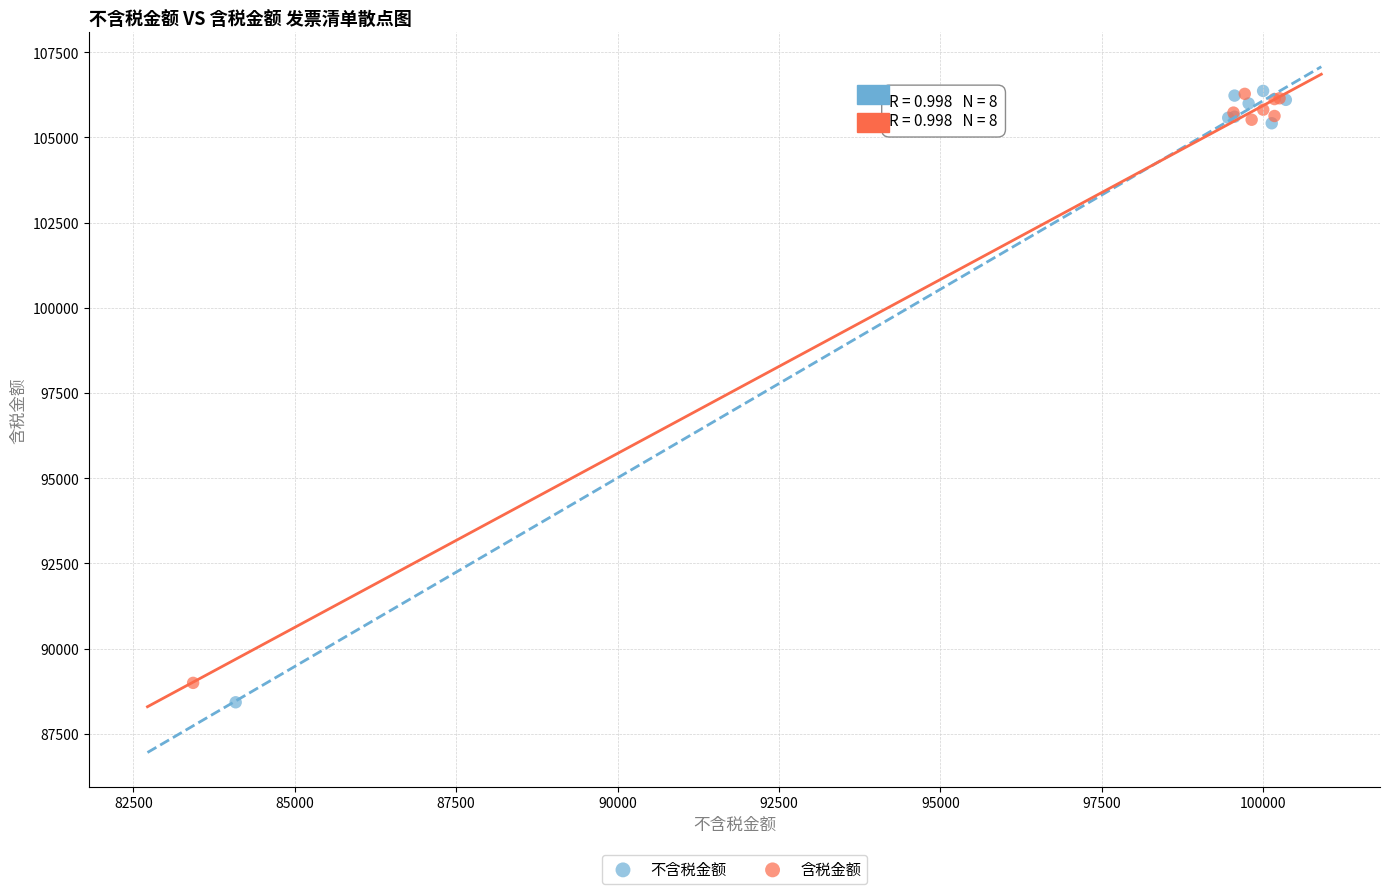

Which series has the widest spread of Y values?

不含税金额